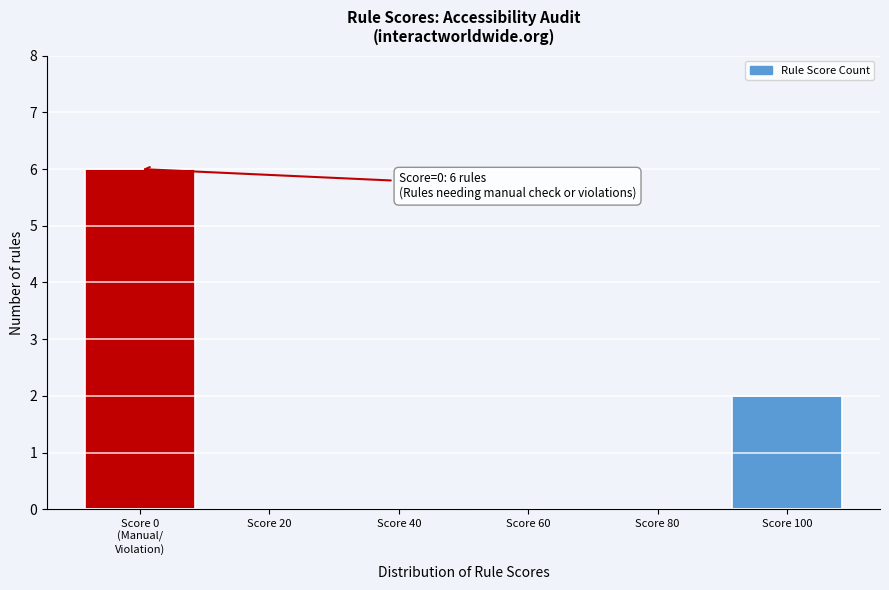

What is the sum of all values?

8